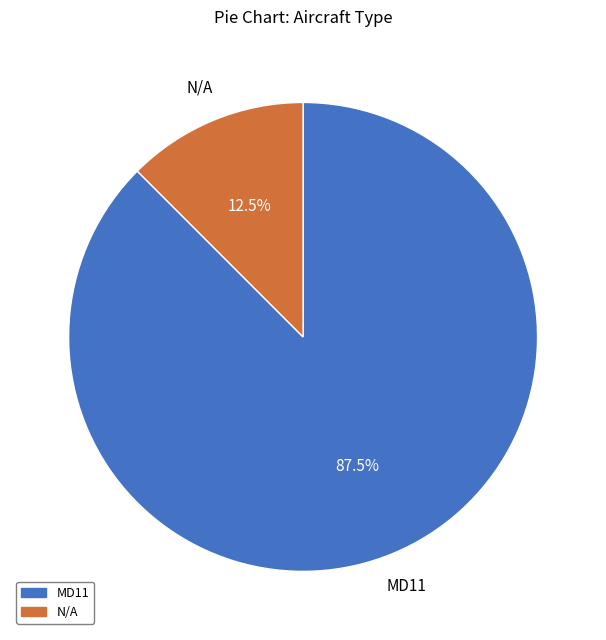

How many slices are in this pie chart?

2